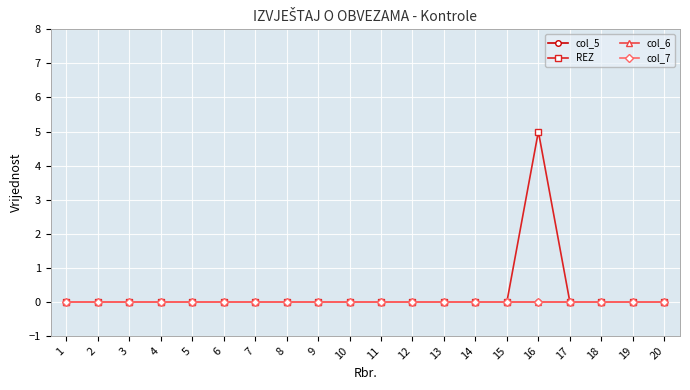

Is this an area chart (filled region under the line)?

No